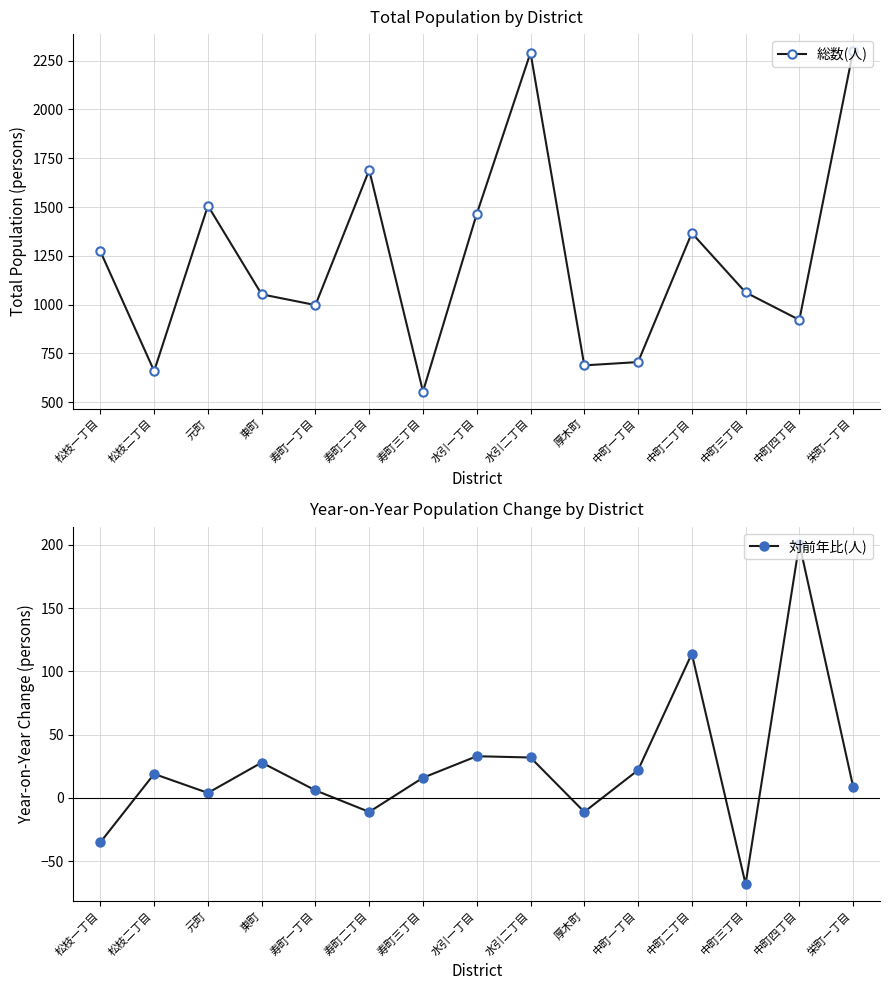

Is the value of 対前年比(人) at 寿町一丁目 greater than the value of 総数(人) at 寿町二丁目?

No